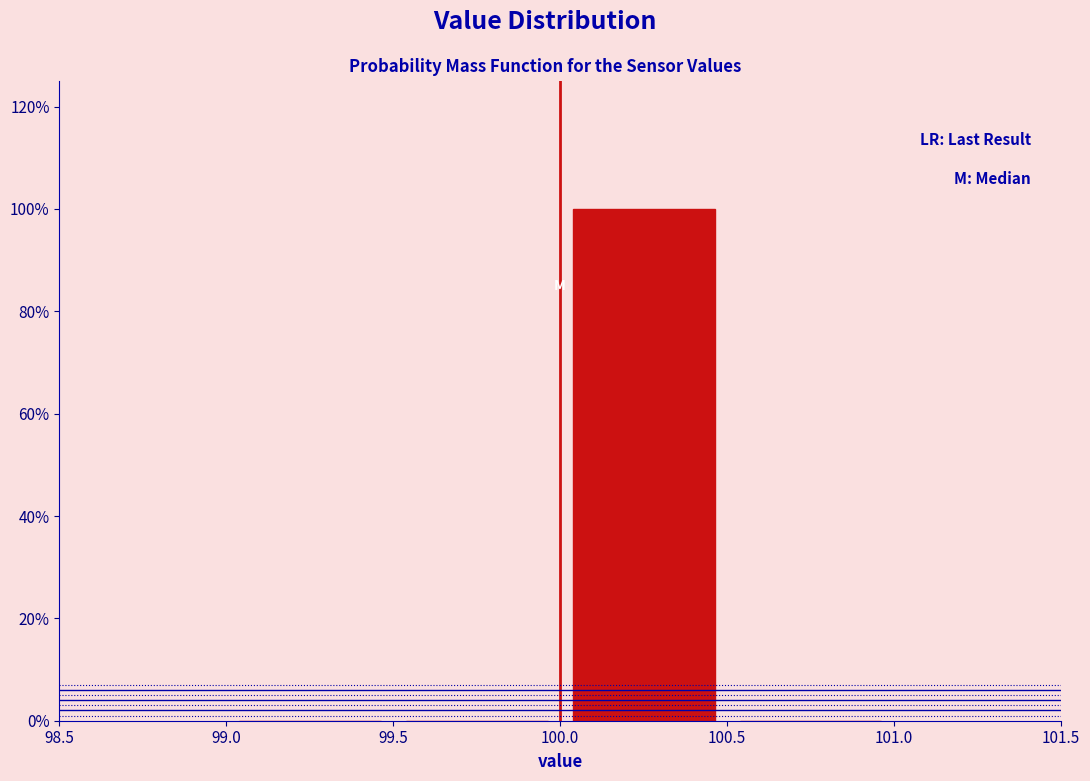

Which range on the x-axis has the tallest bar?

100.0 to 100.5